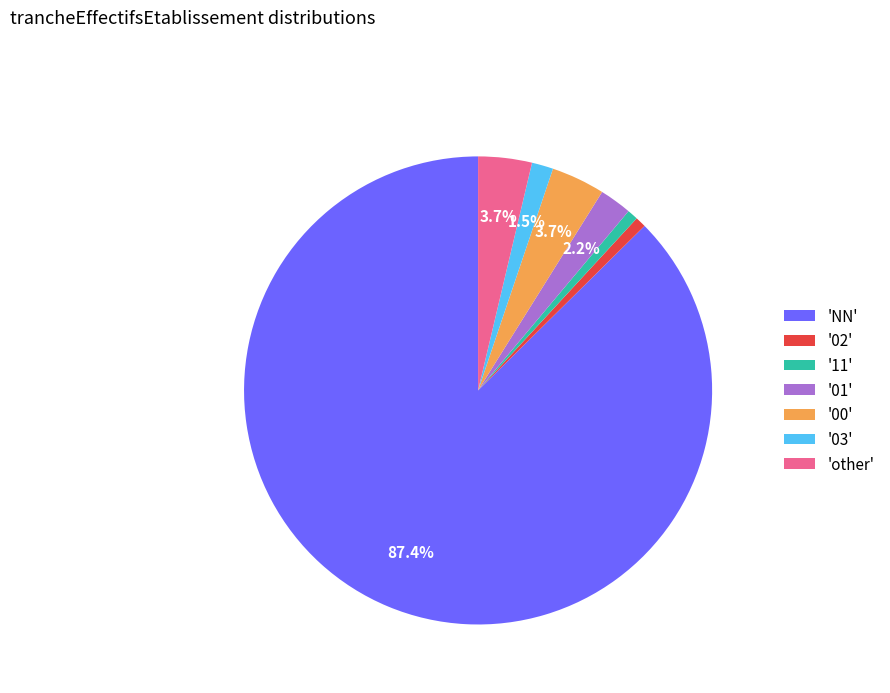

What is the ratio of the value at '03' to the value at '02'?

2.0